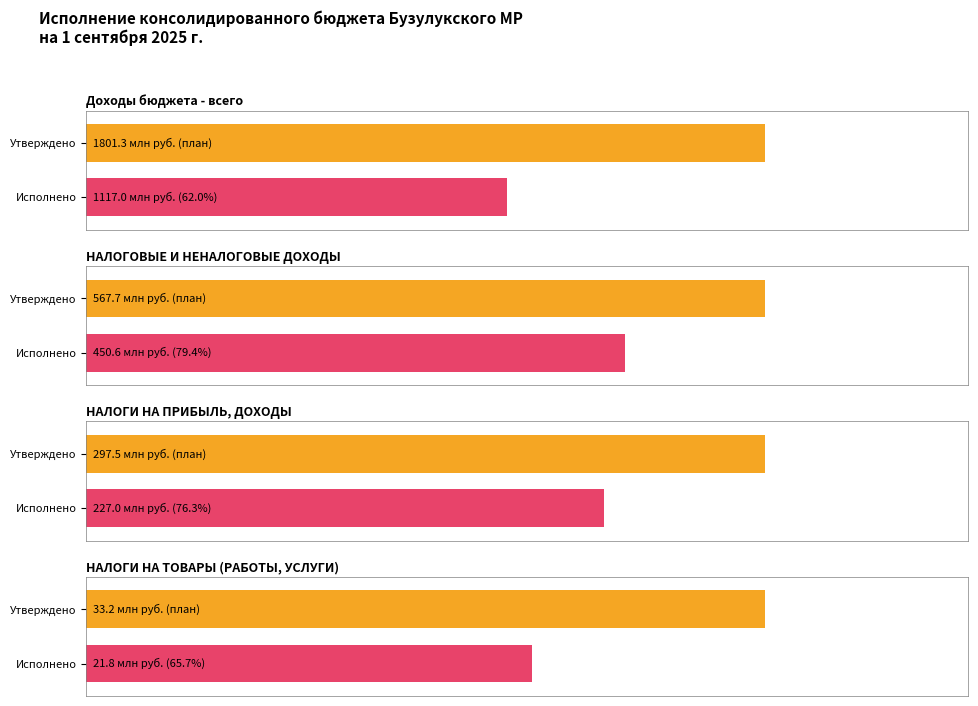

Reading right to left, what are all the values shown in this chart?

Утвержденные бюджетные назначения (консол. бюджет): 33193950.0	297516300.0	567712652.0	1801252564.7
Исполнено (консол. бюджет): 21803734.9	227014915.5	450560872.0	1117032146.0